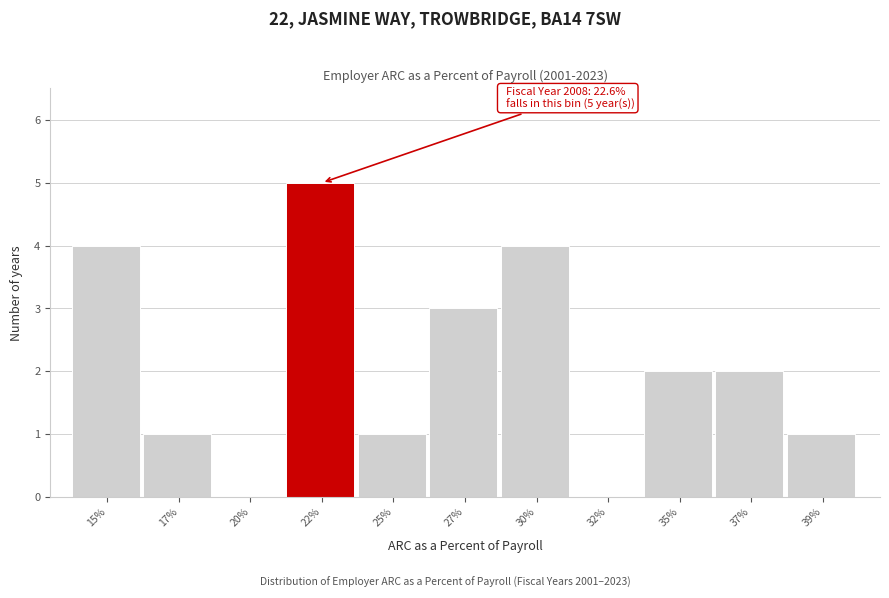

Reading left to right, list all the values displayed in this chart.

15%=4	17%=1	20%=0	22%=5	25%=1	27%=3	30%=4	32%=0	35%=2	37%=2	39%=1